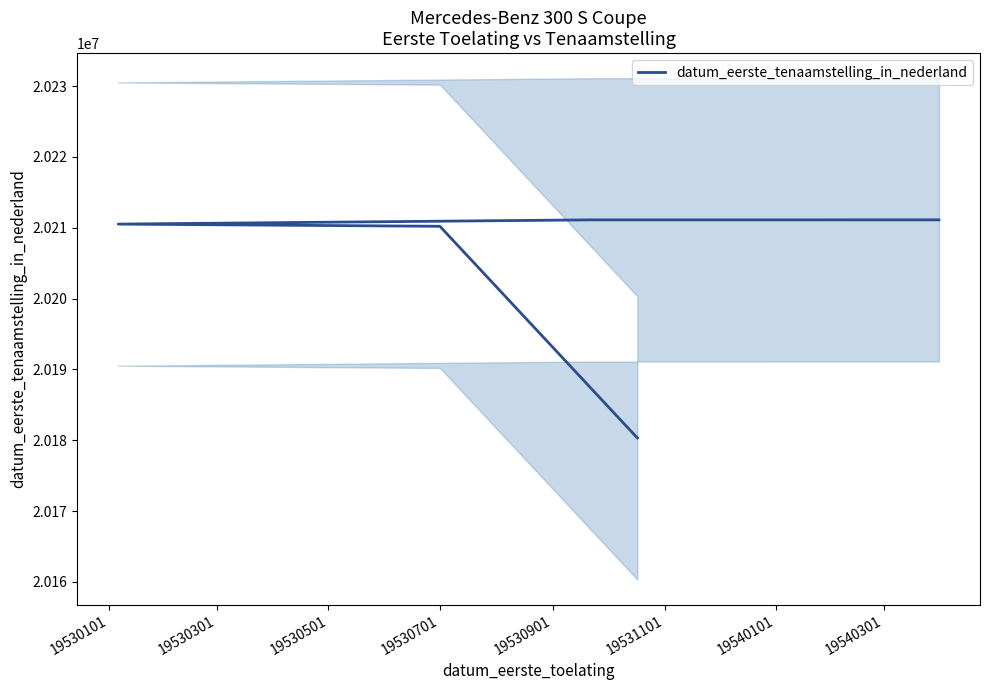

Is it true that the value at 19530901 is 7123663?

False